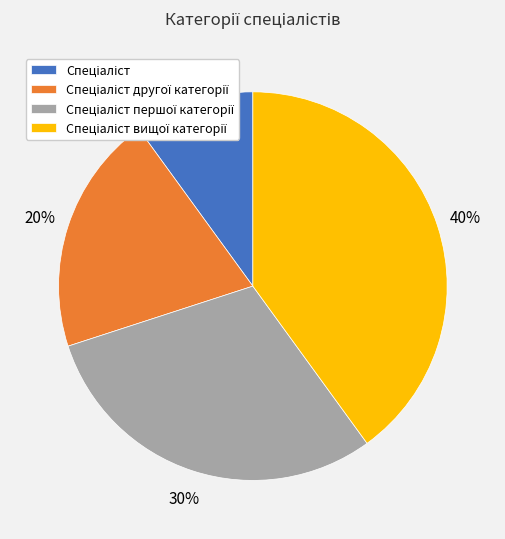

To the nearest percent, what is the difference between the largest and smallest slice percentages?

30%